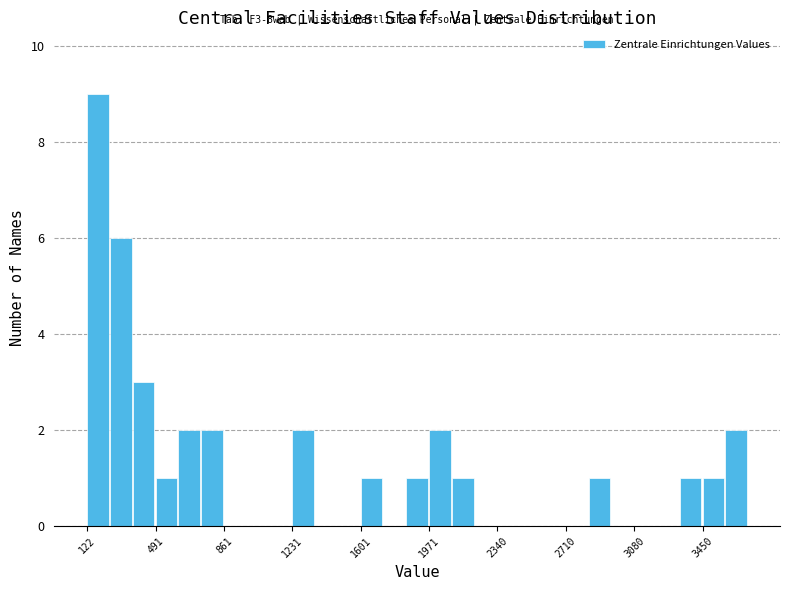

Around what value on the x-axis is the tallest bar? Give the approximate position of its centre, as read against the axis.

200